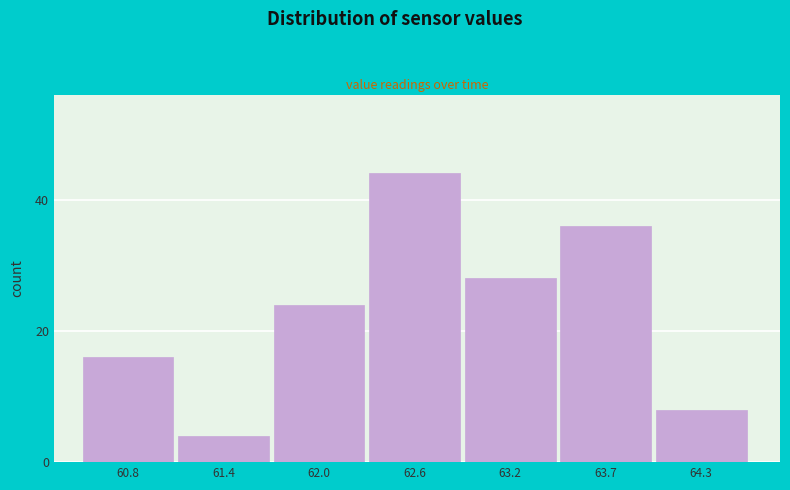

Reading right to left, what are all the values shown in this chart?

64.3=8	63.7=36	63.2=28	62.6=44	62.0=24	61.4=4	60.8=16